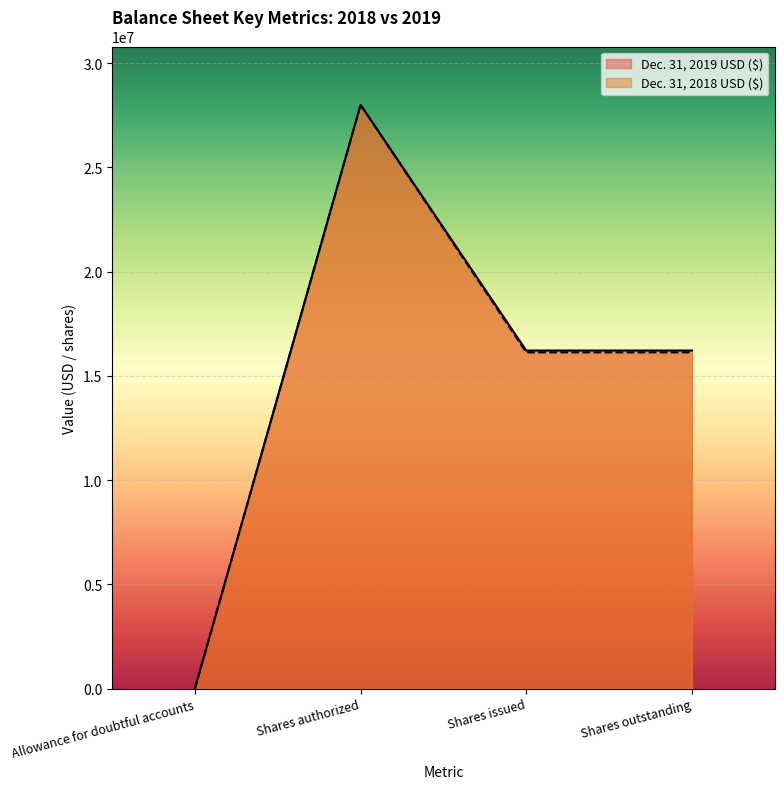

List the series in order of their peak value, highest first.

Dec. 31, 2019 USD ($), Dec. 31, 2018 USD ($)